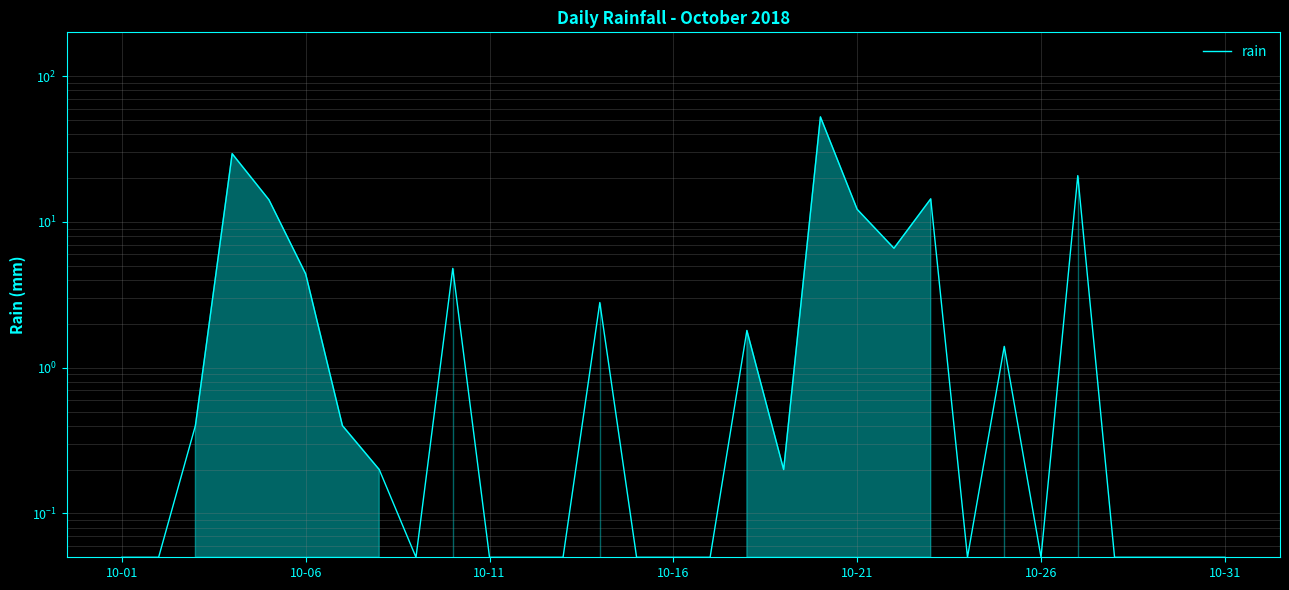

What is the average value?

5.4